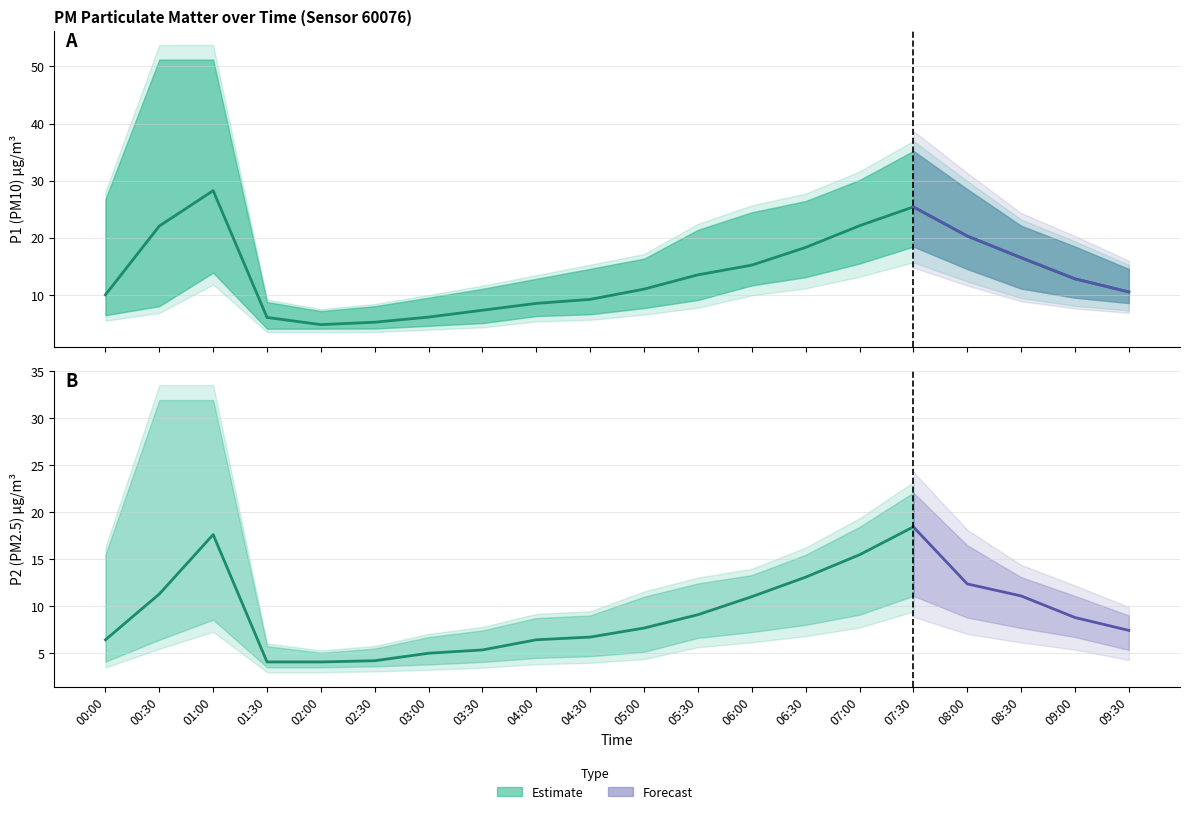

True or false: P1_upper has a value of 19.3 at 03:30.

False